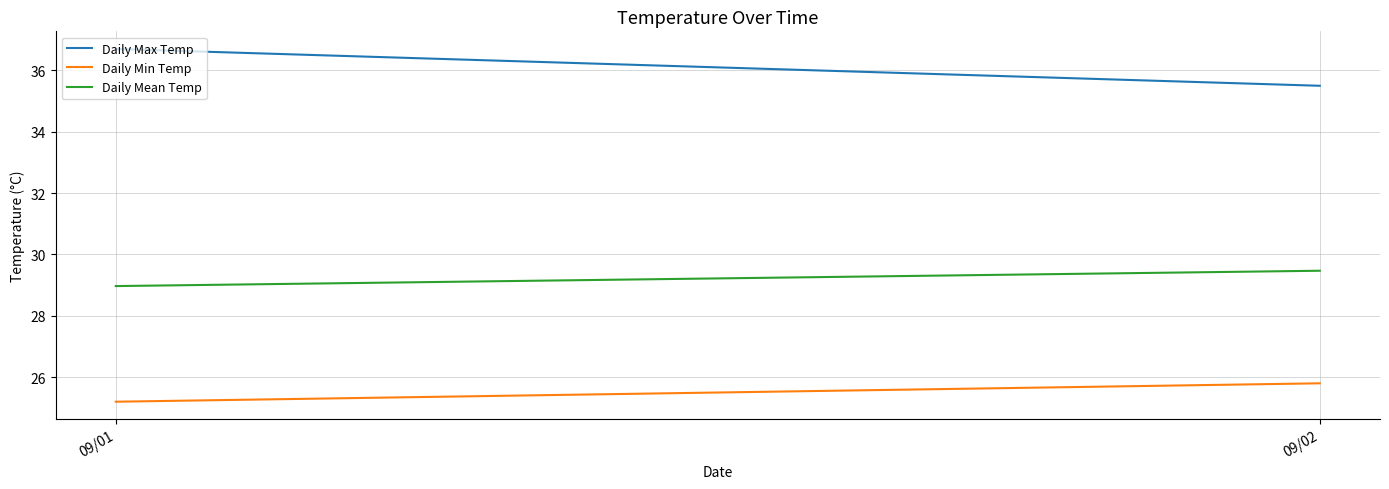

What is the value of the Daily Max Temp point at the 1st from the left?

36.7